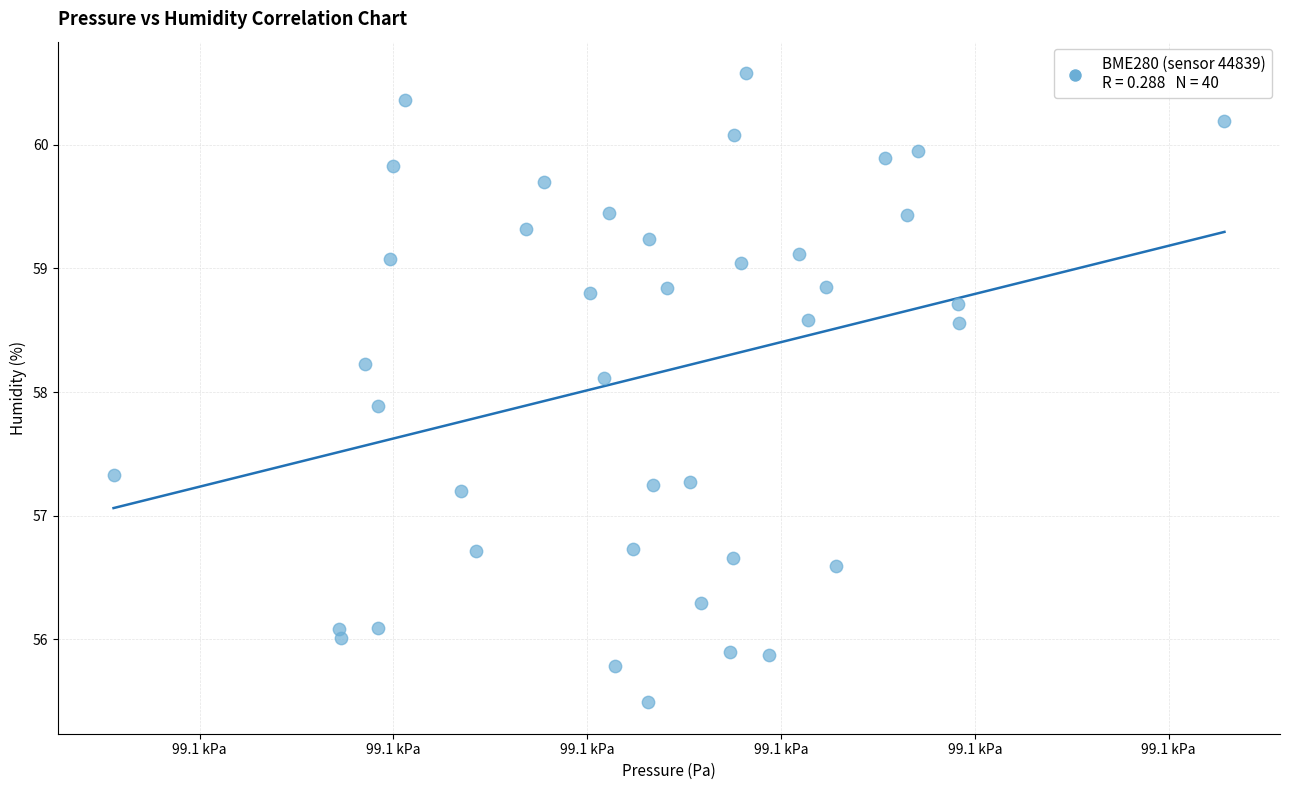

What is the range of Y values (max minus min)?

5.1